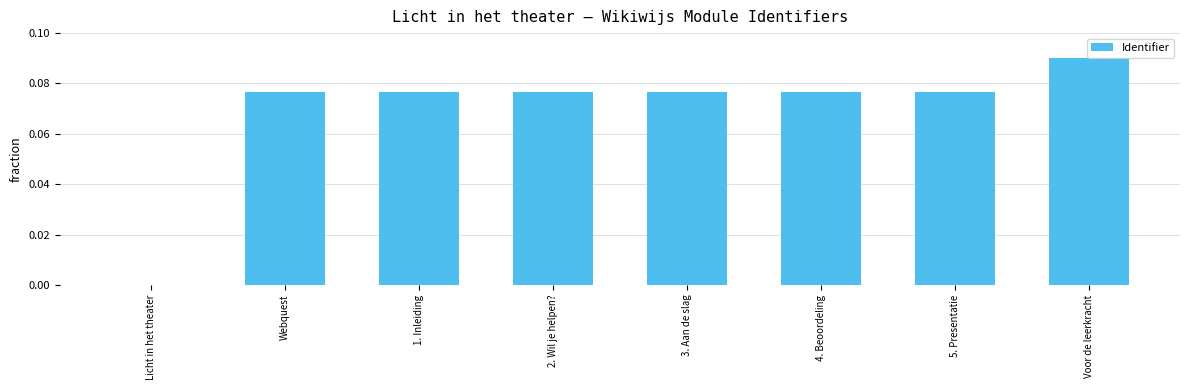

At which label is the value closest to 0?

Licht in het theater